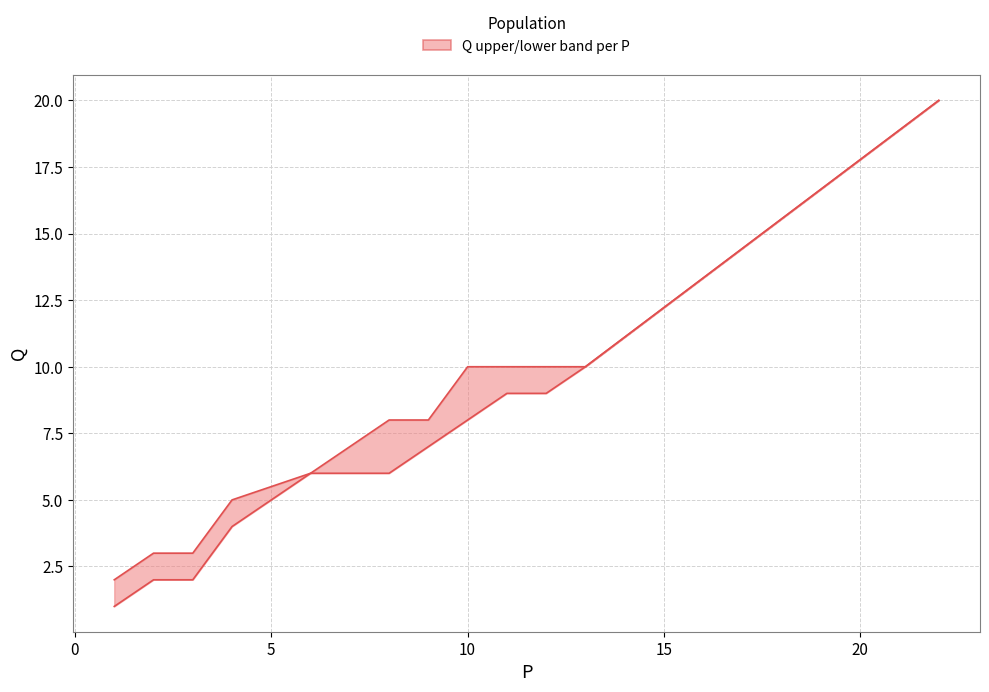

True or false: Q_lower and Q_upper intersect in this chart.

False